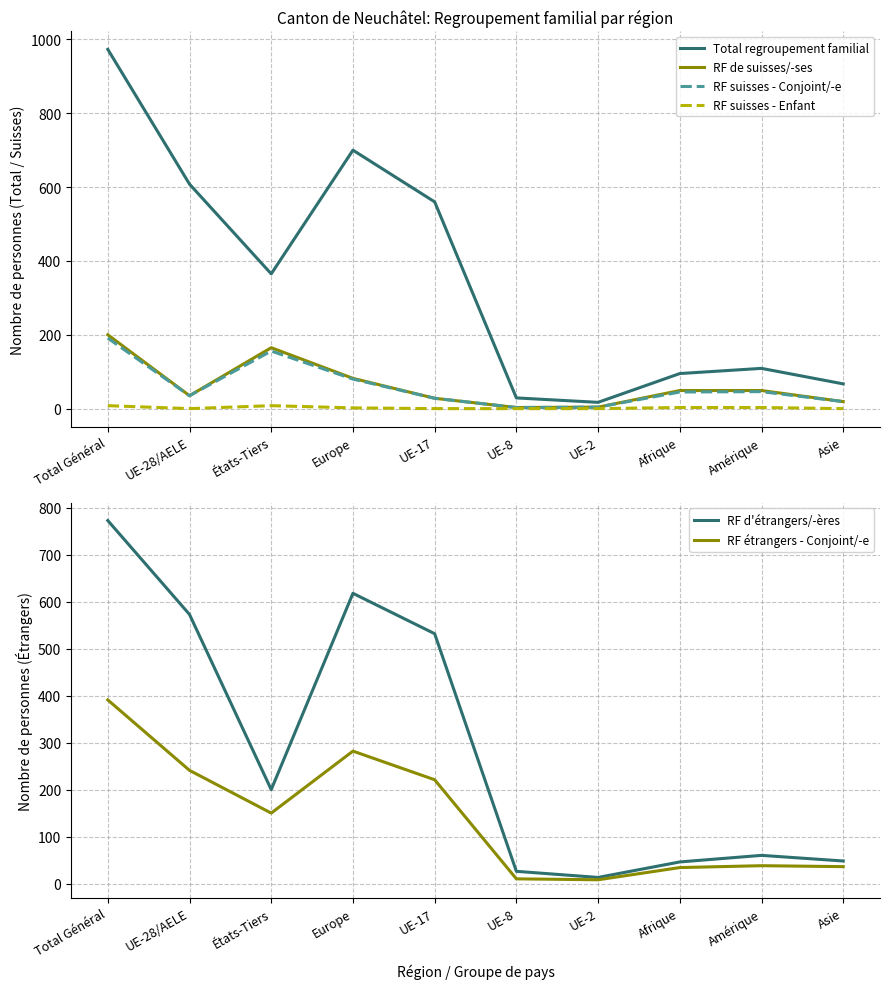

At which category does the chart reach its minimum across all series?

UE-28/AELE